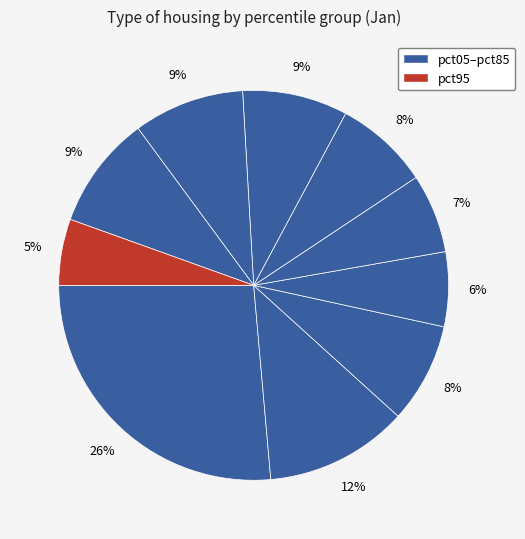

How many slices are in this pie chart?

10